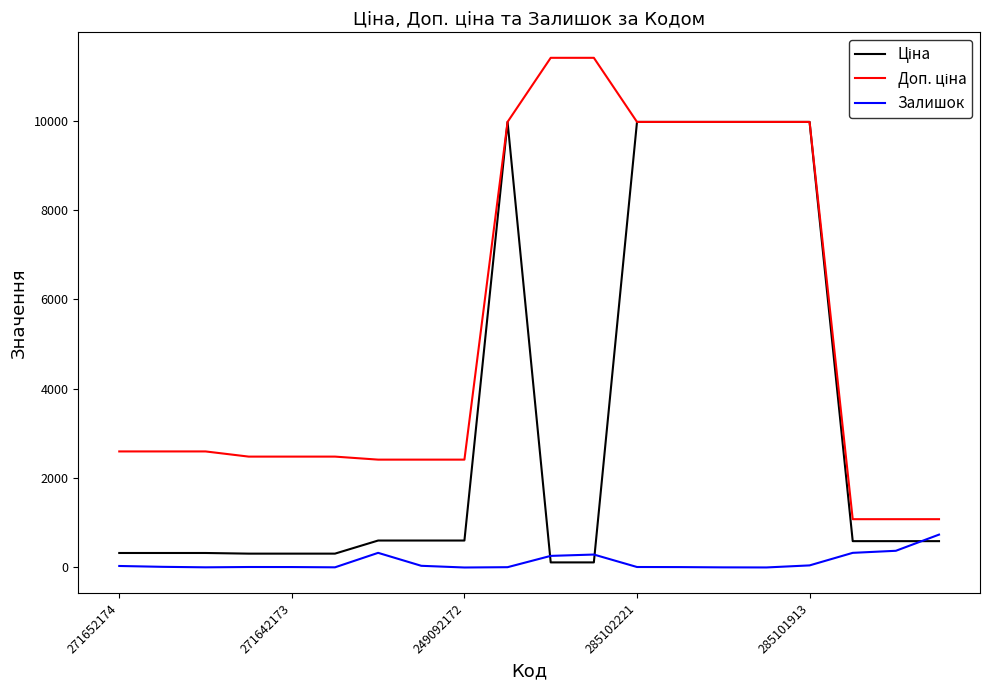

What is the greatest value displayed?

11410.0